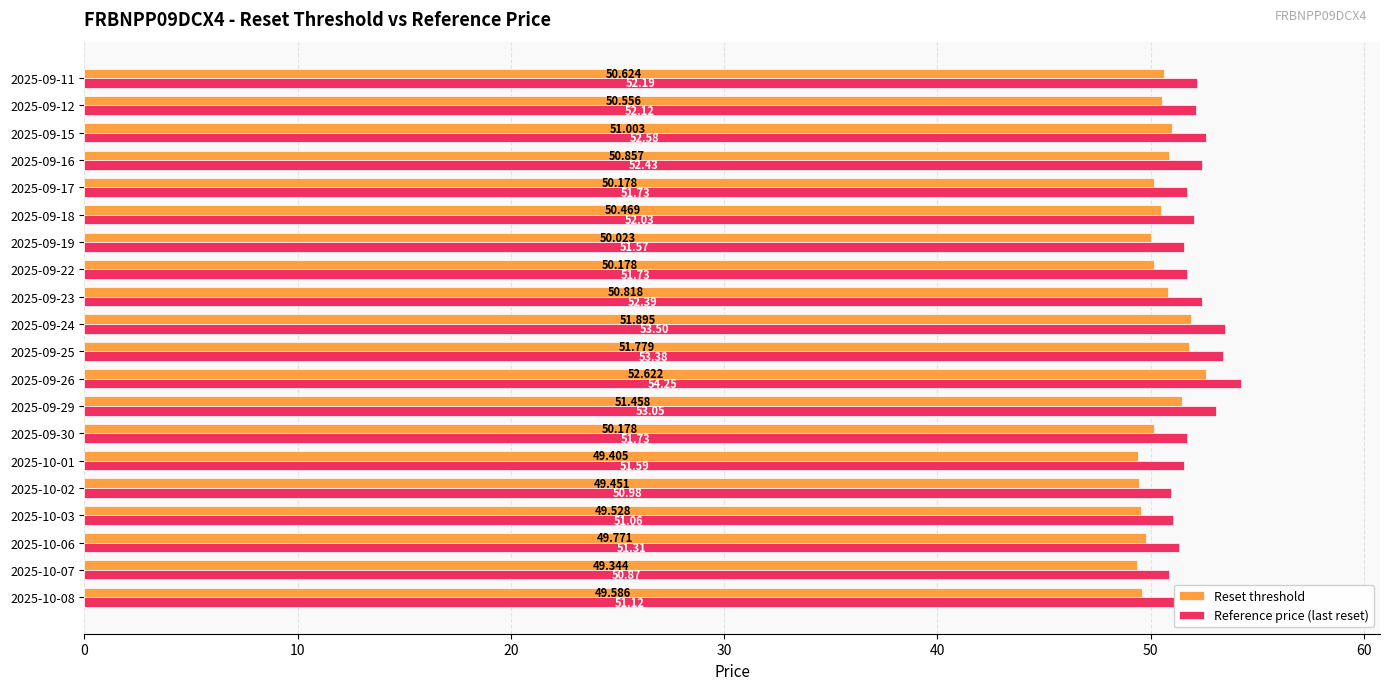

What is the difference between the second highest and second lowest values in the Reference price (last reset) series?

2.5